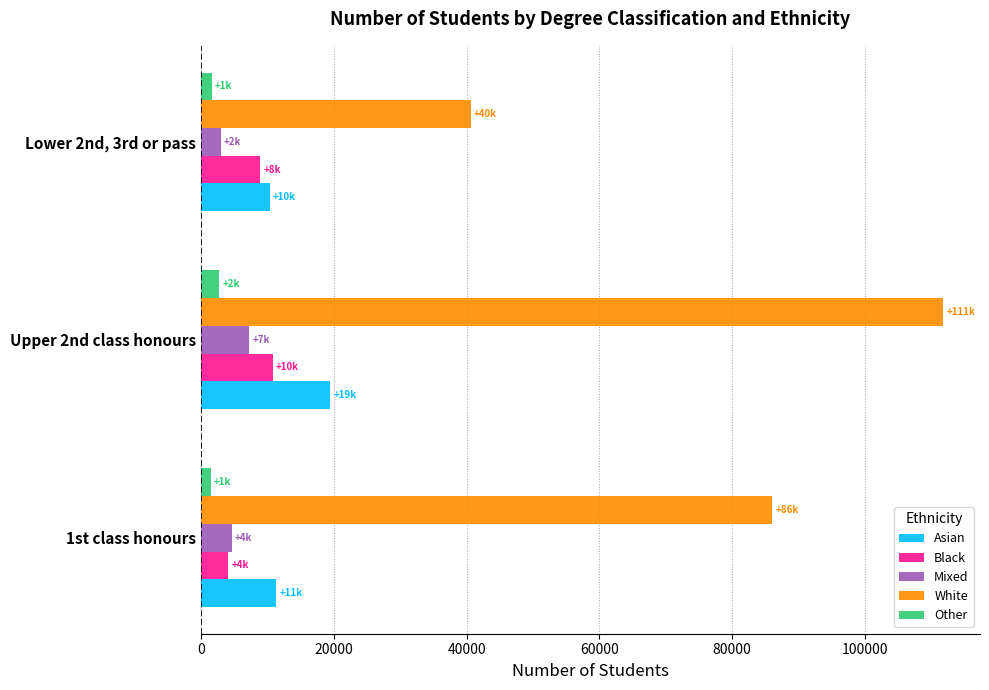

Which series has the largest total across all categories?

White